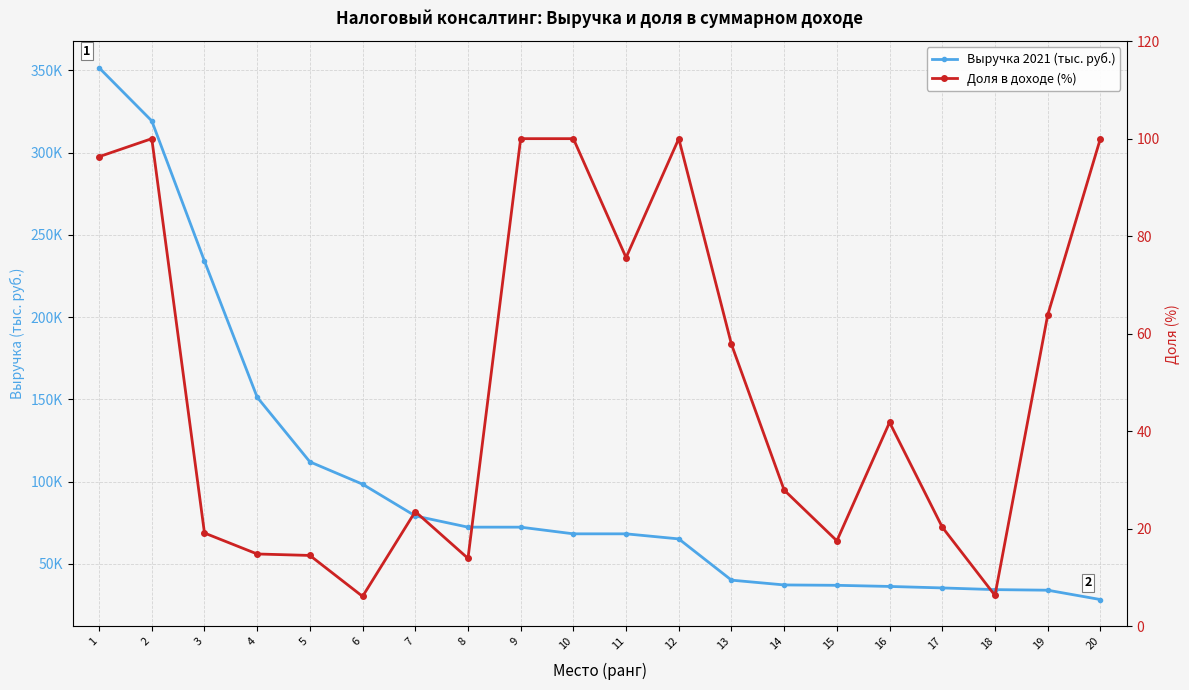

At which category is the sum across all series the highest?

1